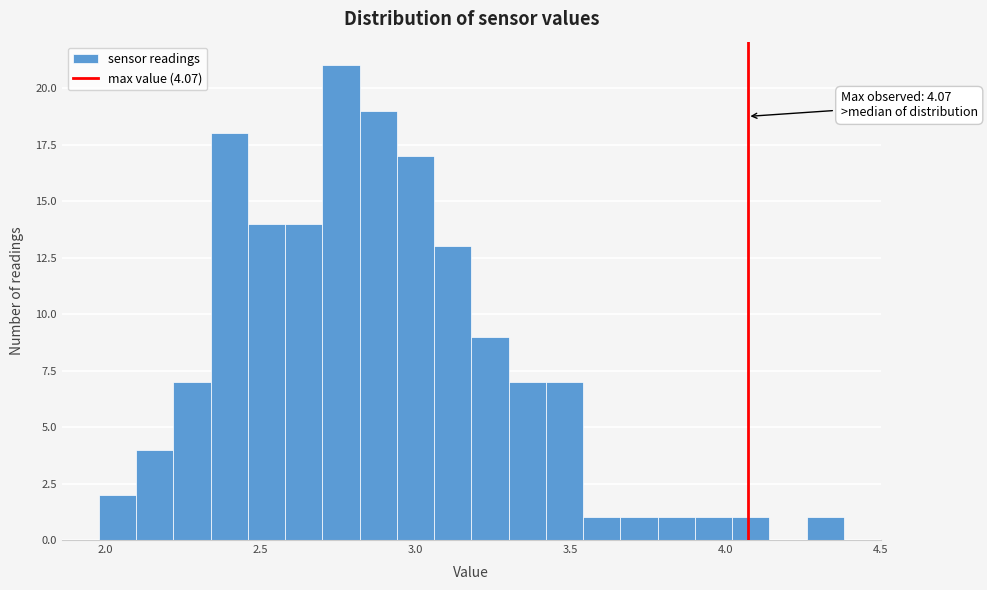

Around what value on the x-axis is the tallest bar? Give the approximate position of its centre, as read against the axis.

2.75